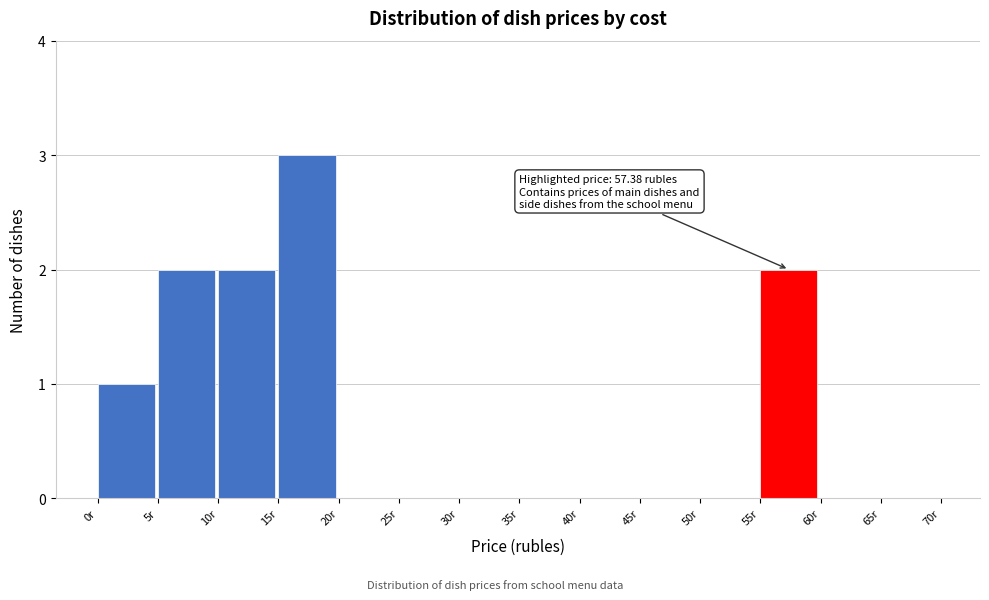

Over which range of the x-axis is the bar tallest?

15 to 20